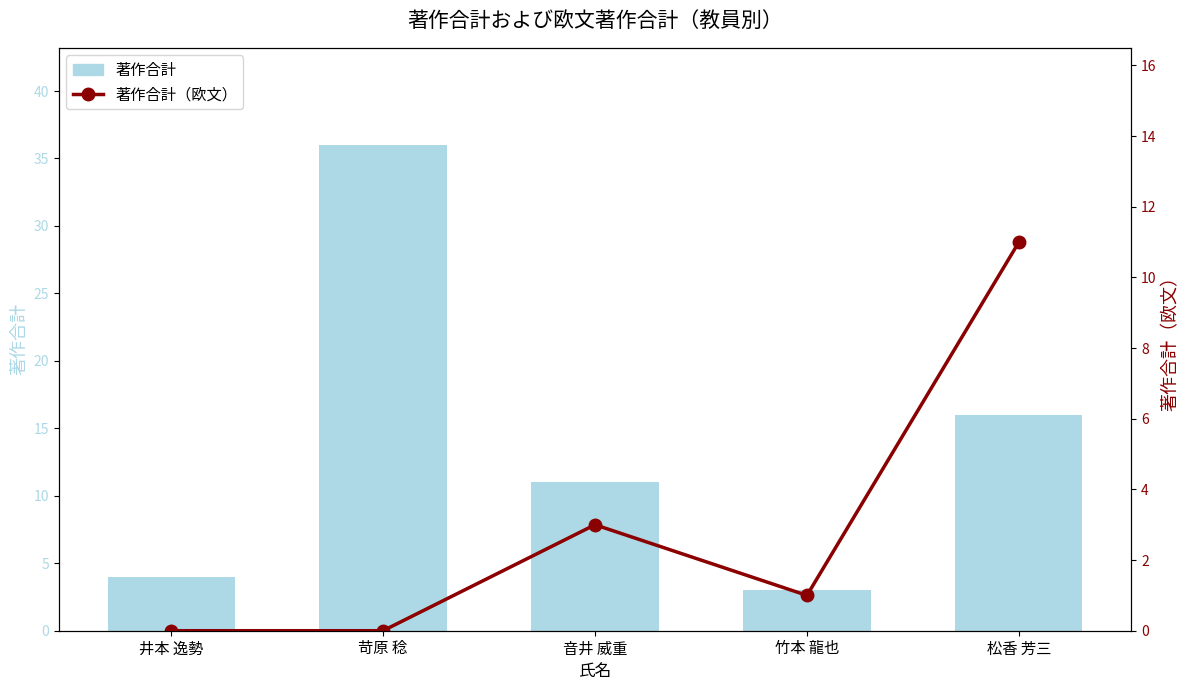

The value of 著作合計（欧文） at 松香 芳三 is 3. True or false?

False